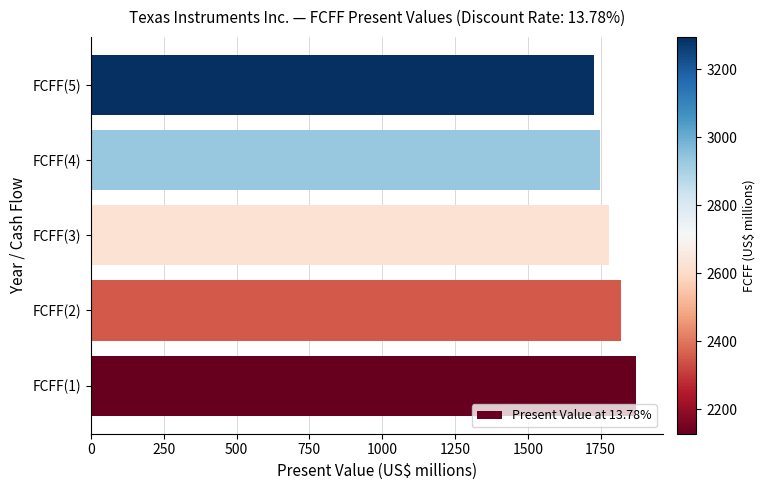

Reading bottom to top, what are all the values shown in this chart?

1870	1819	1779	1749	1728